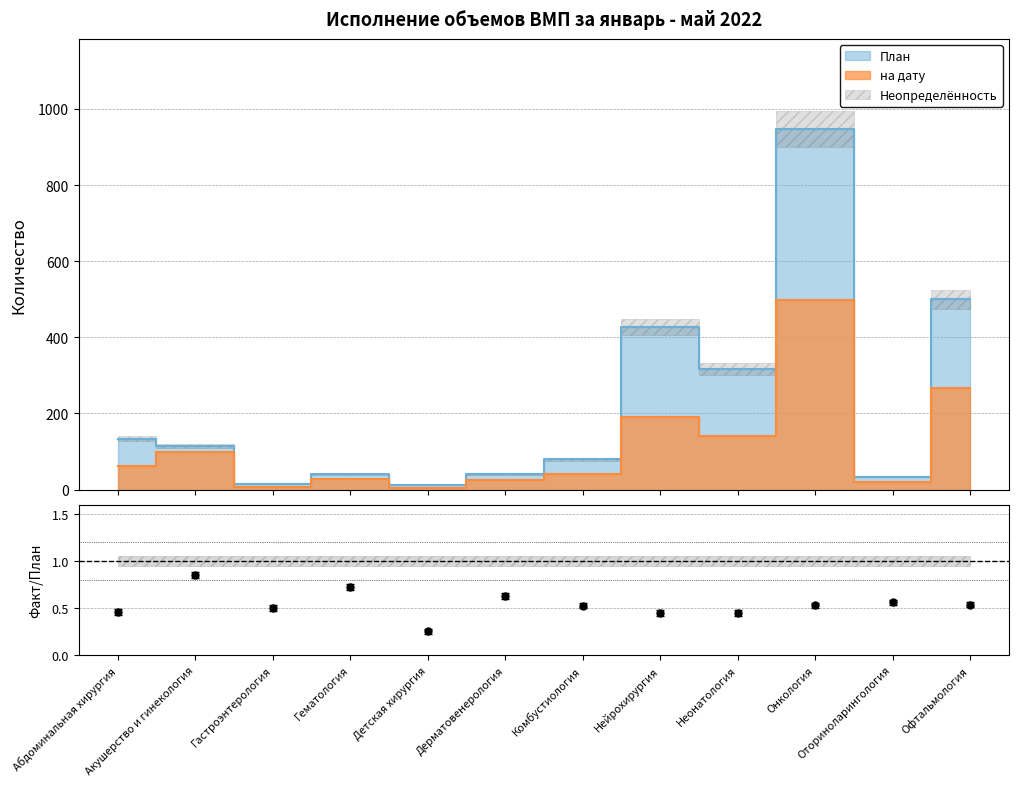

Which series changed the most between Дерматовенерология and Оториноларингология?

План